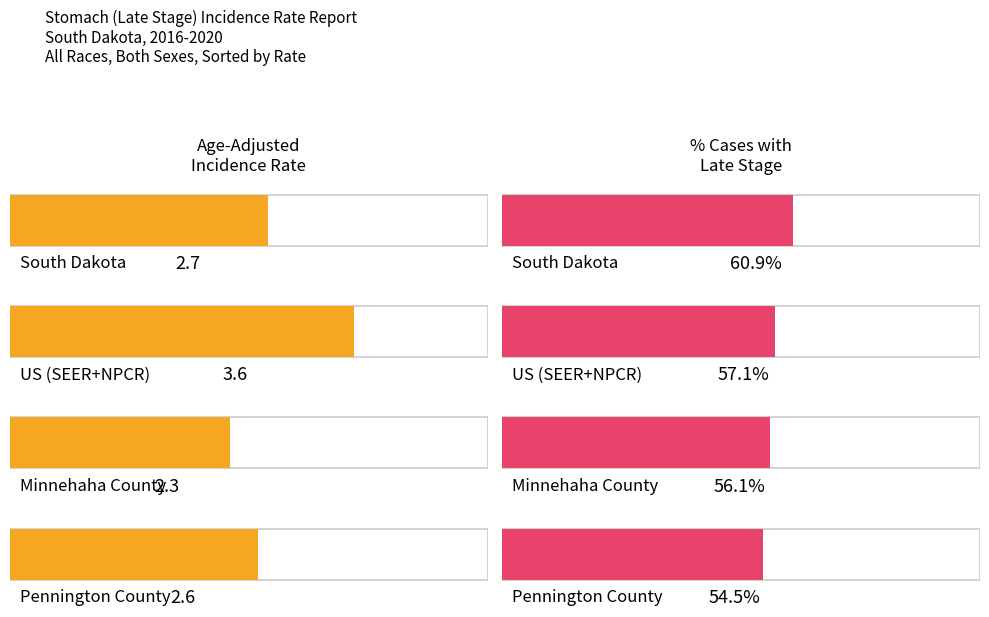

At which label does Percent of Cases with Late Stage reach its minimum?

Pennington County